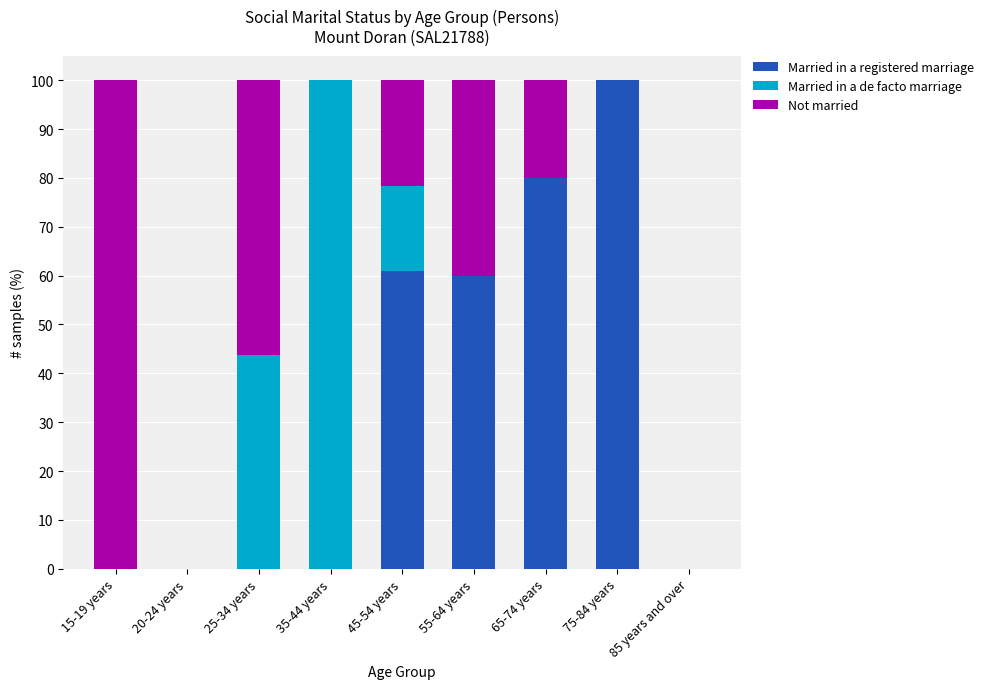

What is the total value across all series at 45-54 years?

100.0